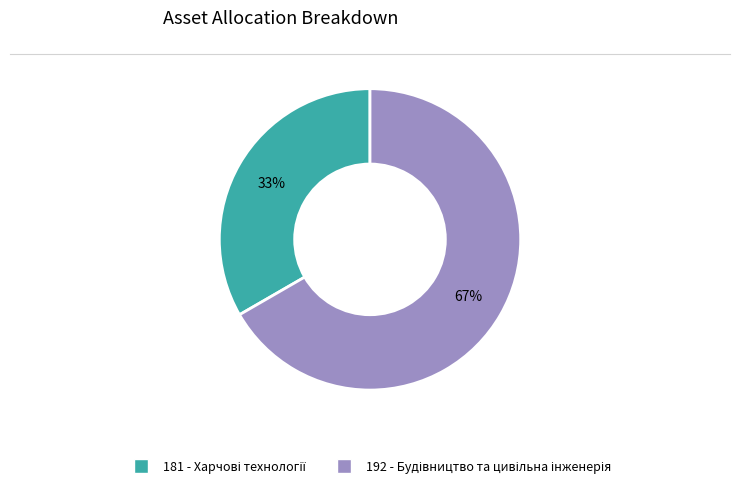

Approximately how many times larger is the value at 181 compared to 192?

0.5